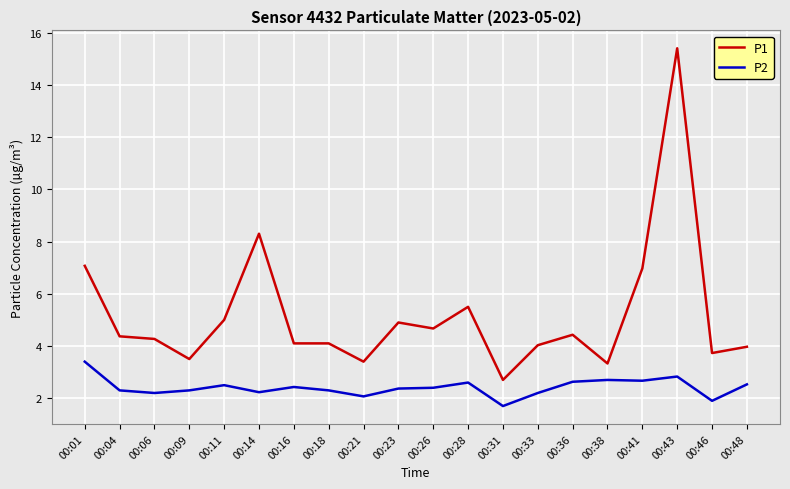

The value of P2 at 00:48 is 3.7. True or false?

False